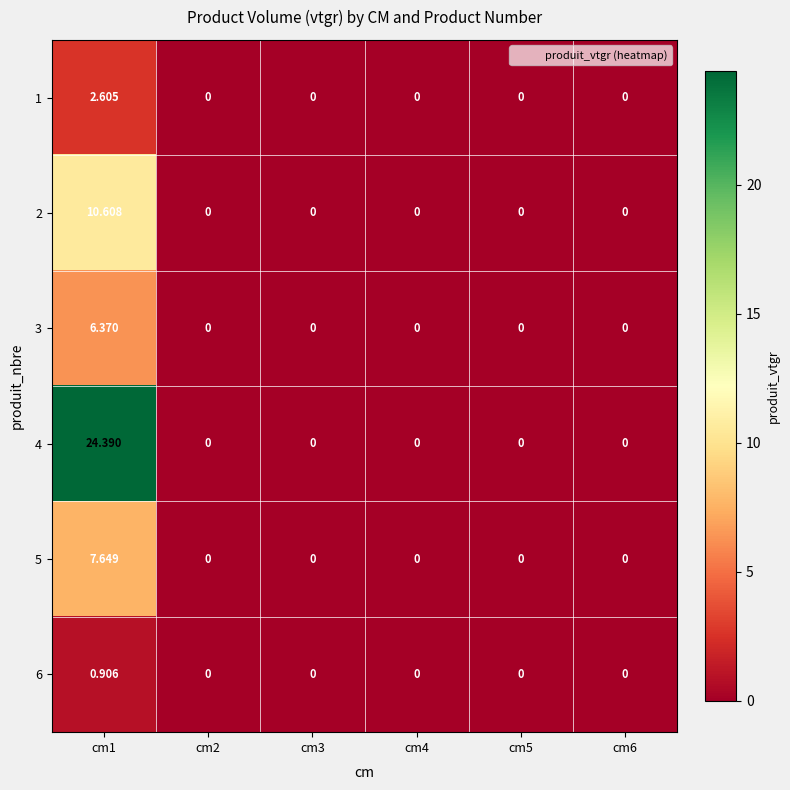

How many positive values does the 4 series have?

1